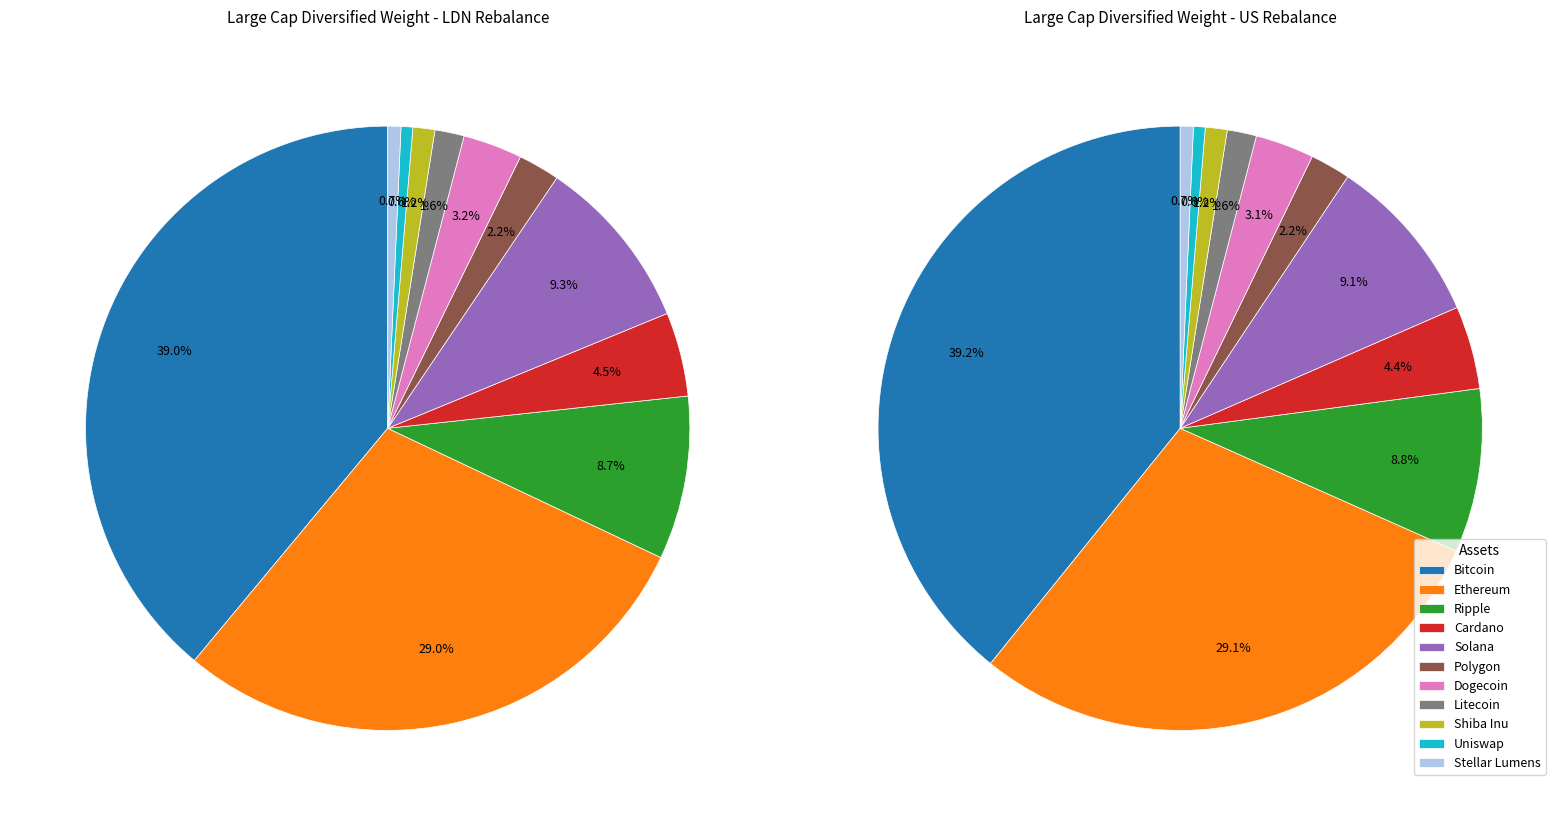

What is the smallest slice in the pie chart?

Uniswap